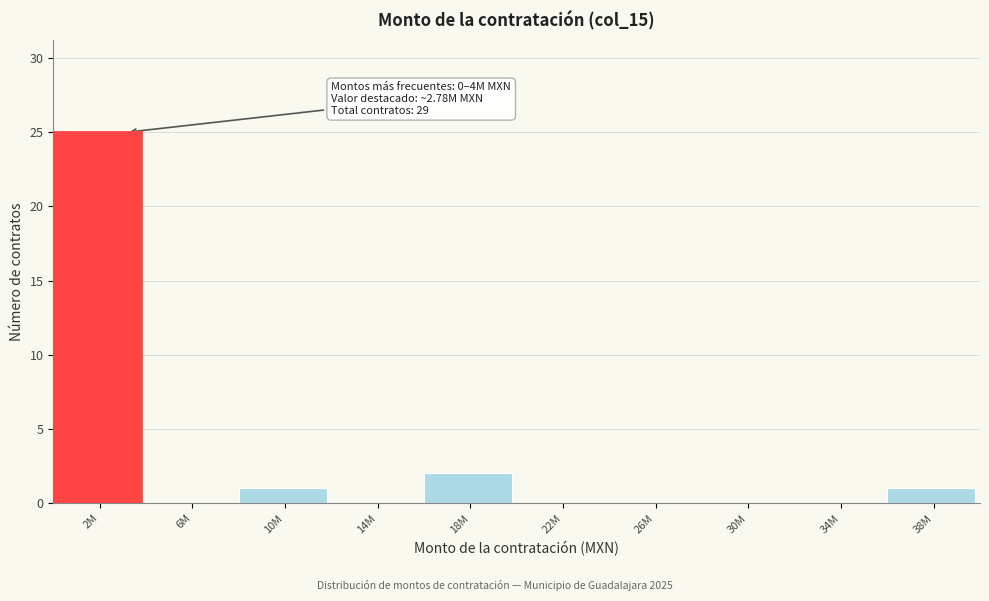

Reading left to right, list all the values displayed in this chart.

2M=25	6M=0	10M=1	14M=0	18M=2	22M=0	26M=0	30M=0	34M=0	38M=1